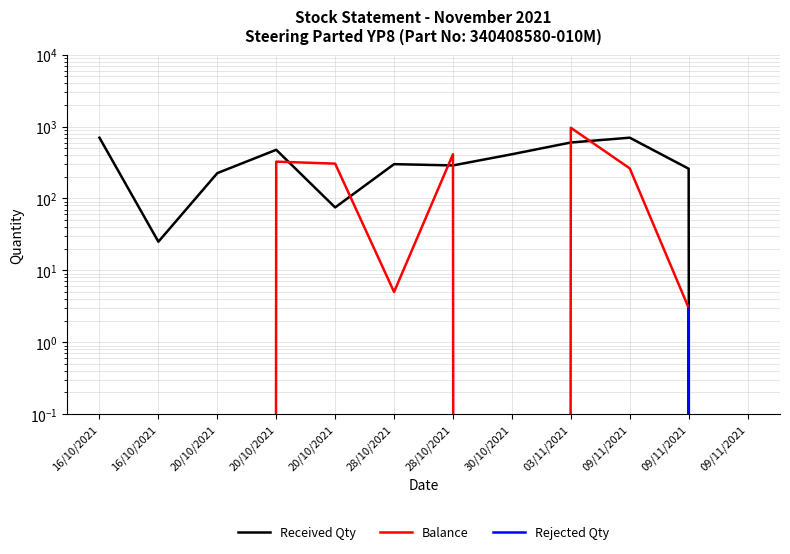

What is the difference between the highest and lowest values at 16/10/2021?

700